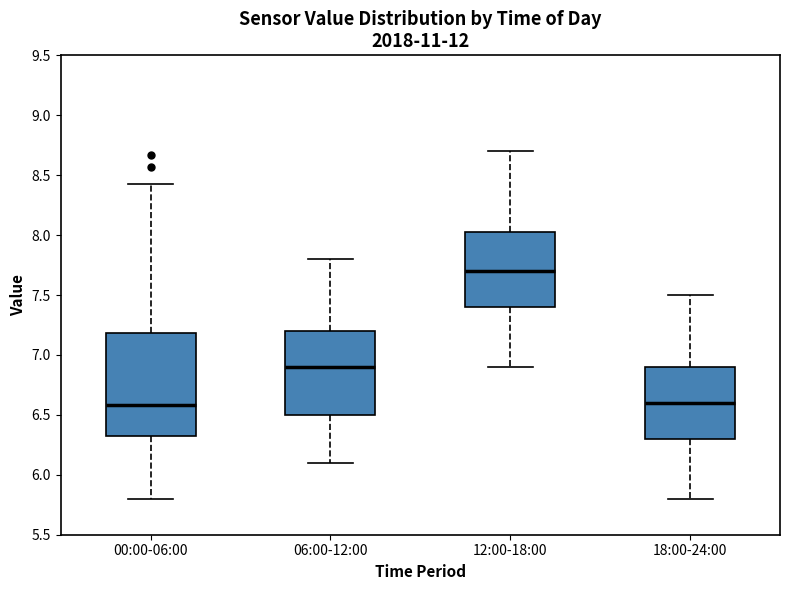

Reading left to right, transcribe this box plot: for each box, give where its median line is, the range the box spans, and where its two whiskers end, as read against the y-axis. The values are not printed on the chart, so give them approximately, as read against the axis.

00:00-06:00: median 6.60, box 6.30 to 7.20, whiskers 5.80 to 8.45
06:00-12:00: median 6.90, box 6.50 to 7.20, whiskers 6.10 to 7.80
12:00-18:00: median 7.70, box 7.40 to 8.05, whiskers 6.90 to 8.70
18:00-24:00: median 6.60, box 6.30 to 6.90, whiskers 5.80 to 7.50